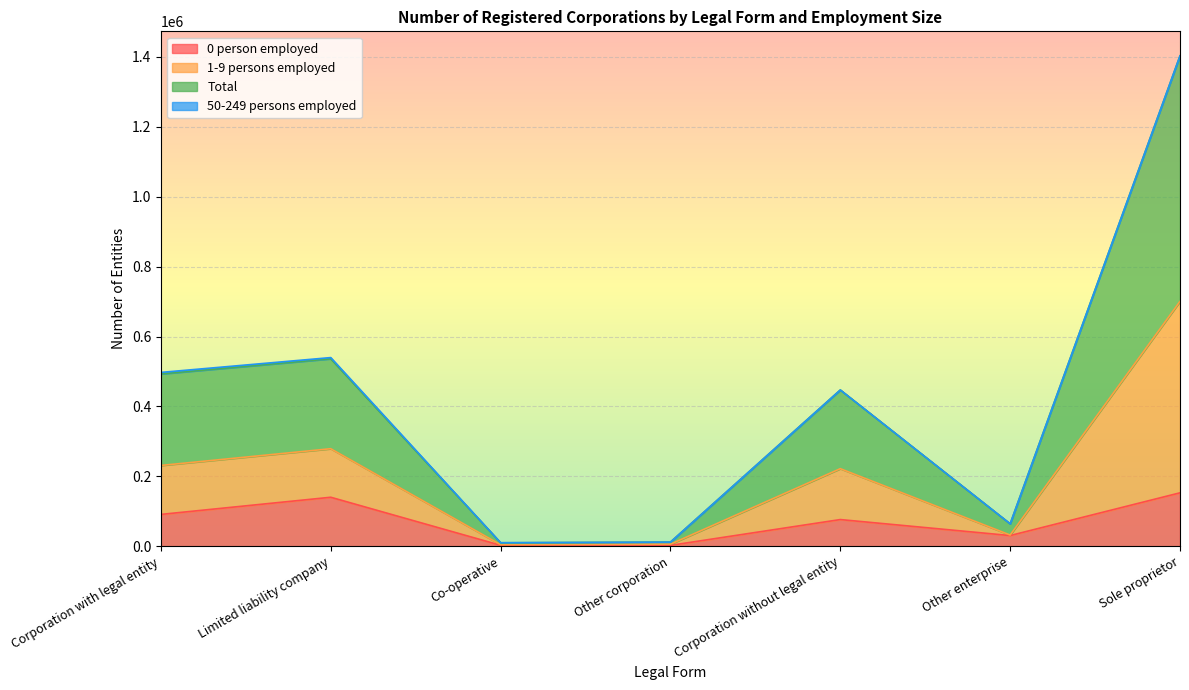

True or false: 0 person employed has a value of 91016 at Corporation with legal entity.

True